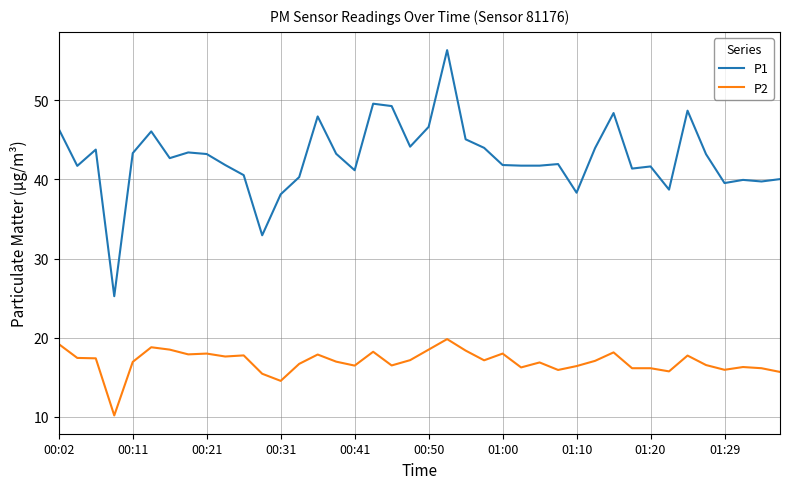

List the series in order of their peak value, highest first.

P1, P2